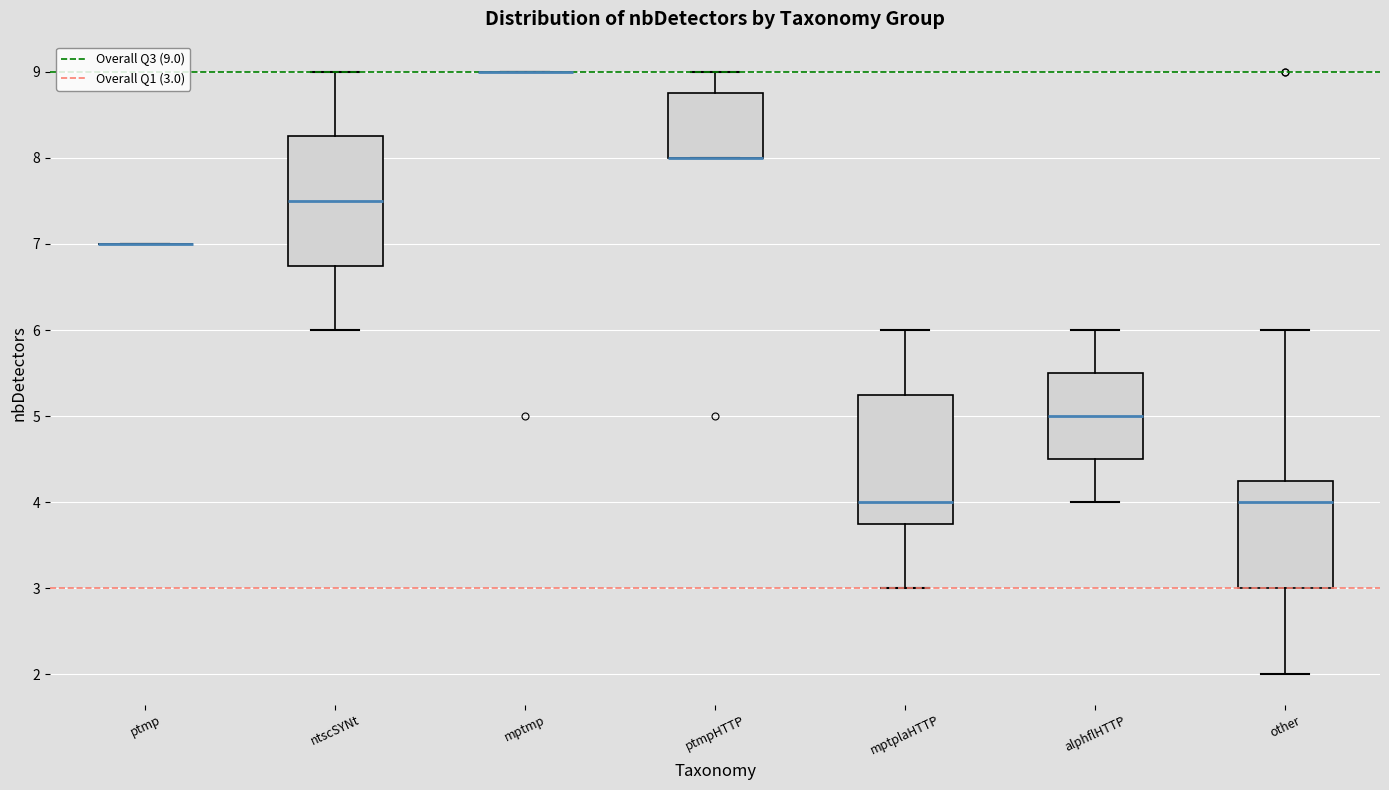

Reading left to right, read every box against the y-axis: the position of its median line, the range the box covers, and the ends of its whiskers. The values are not printed on the chart, so give them approximately, as read against the axis.

ptmp: box collapsed to a line at 7.0, whiskers 7.0 to 7.0
ntscSYNt: median 7.5, box 6.8 to 8.3, whiskers 6.0 to 9.0
mptmp: box collapsed to a line at 9.0, whiskers 9.0 to 9.0
ptmpHTTP: median 8.0 (drawn on the box's lower edge), box 8.0 to 8.8, whiskers 8.0 to 9.0
mptplaHTTP: median 4.0, box 3.8 to 5.3, whiskers 3.0 to 6.0
alphflHTTP: median 5.0, box 4.5 to 5.5, whiskers 4.0 to 6.0
other: median 4.0, box 3.0 to 4.3, whiskers 2.0 to 6.0